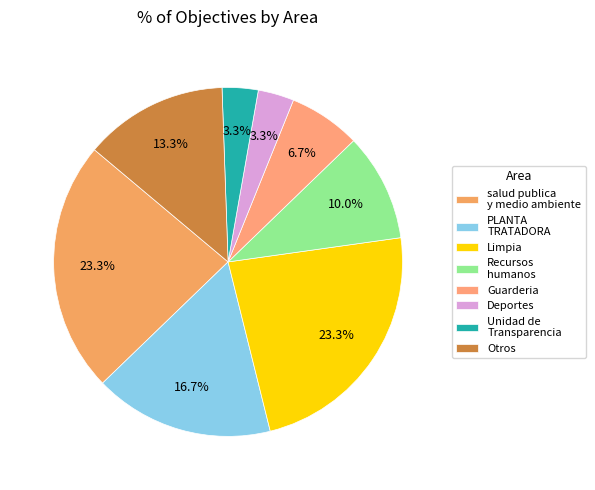

Between salud publica y medio ambiente and Deportes, which is larger?

salud publica y medio ambiente